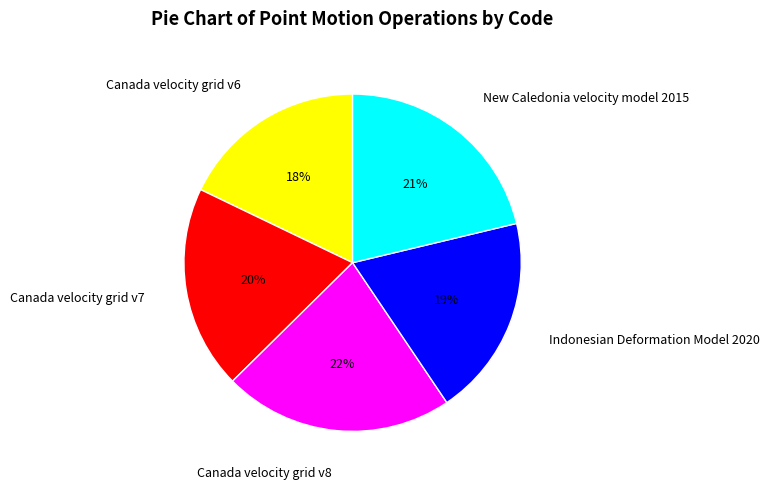

What is the largest slice in the pie chart?

Canada velocity grid v8